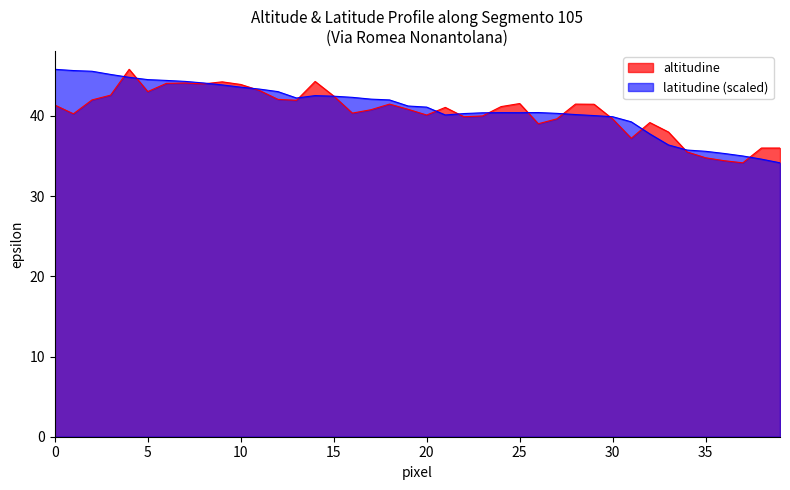

Reading left to right, transcribe all the data shown in this chart.

altitudine: 41.4	40.3	42.0	42.6	45.8	43.0	44.1	44.1	44.0	44.3	43.9	43.2	42.1	42.0	44.3	42.5	40.4	40.8	41.5	40.8	40.1	41.1	39.9	40.0	41.2	41.5	39.0	39.6	41.5	41.5	39.6	37.2	39.2	38.0	35.5	34.8	34.4	34.2	36.0	36.0
latitudine: 45.8	45.7	45.6	45.2	44.8	44.5	44.4	44.3	44.1	43.9	43.6	43.4	43.0	42.2	42.5	42.5	42.3	42.1	42.0	41.2	41.1	40.1	40.3	40.4	40.4	40.4	40.4	40.3	40.2	40.0	39.9	39.3	37.8	36.4	35.8	35.6	35.3	35.0	34.6	34.2